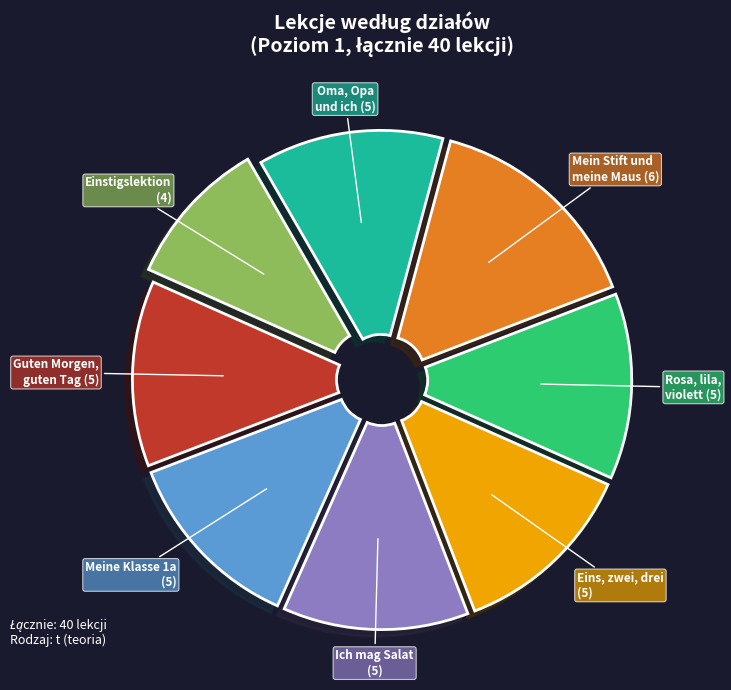

Does any single category account for the majority?

No